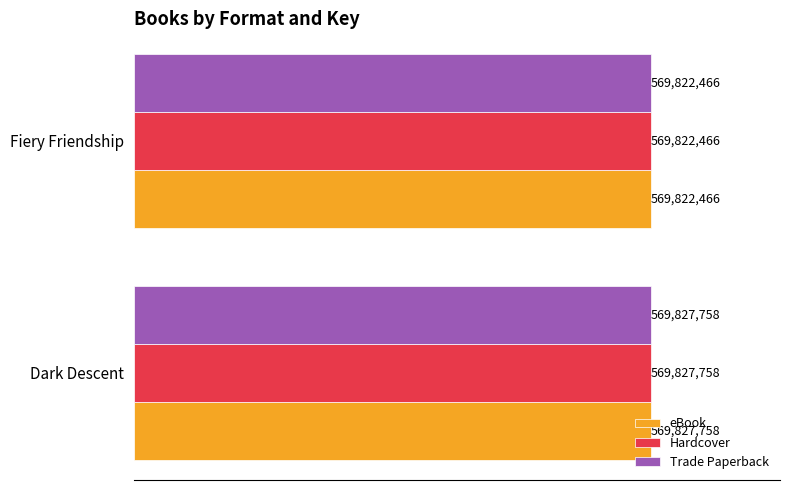

What are all the series names shown in the legend?

eBook, Hardcover, Trade Paperback